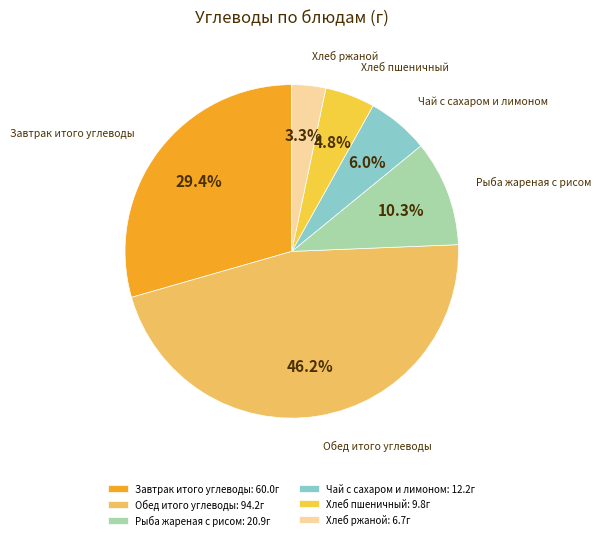

Which category has the smallest portion of the pie?

Хлеб ржаной